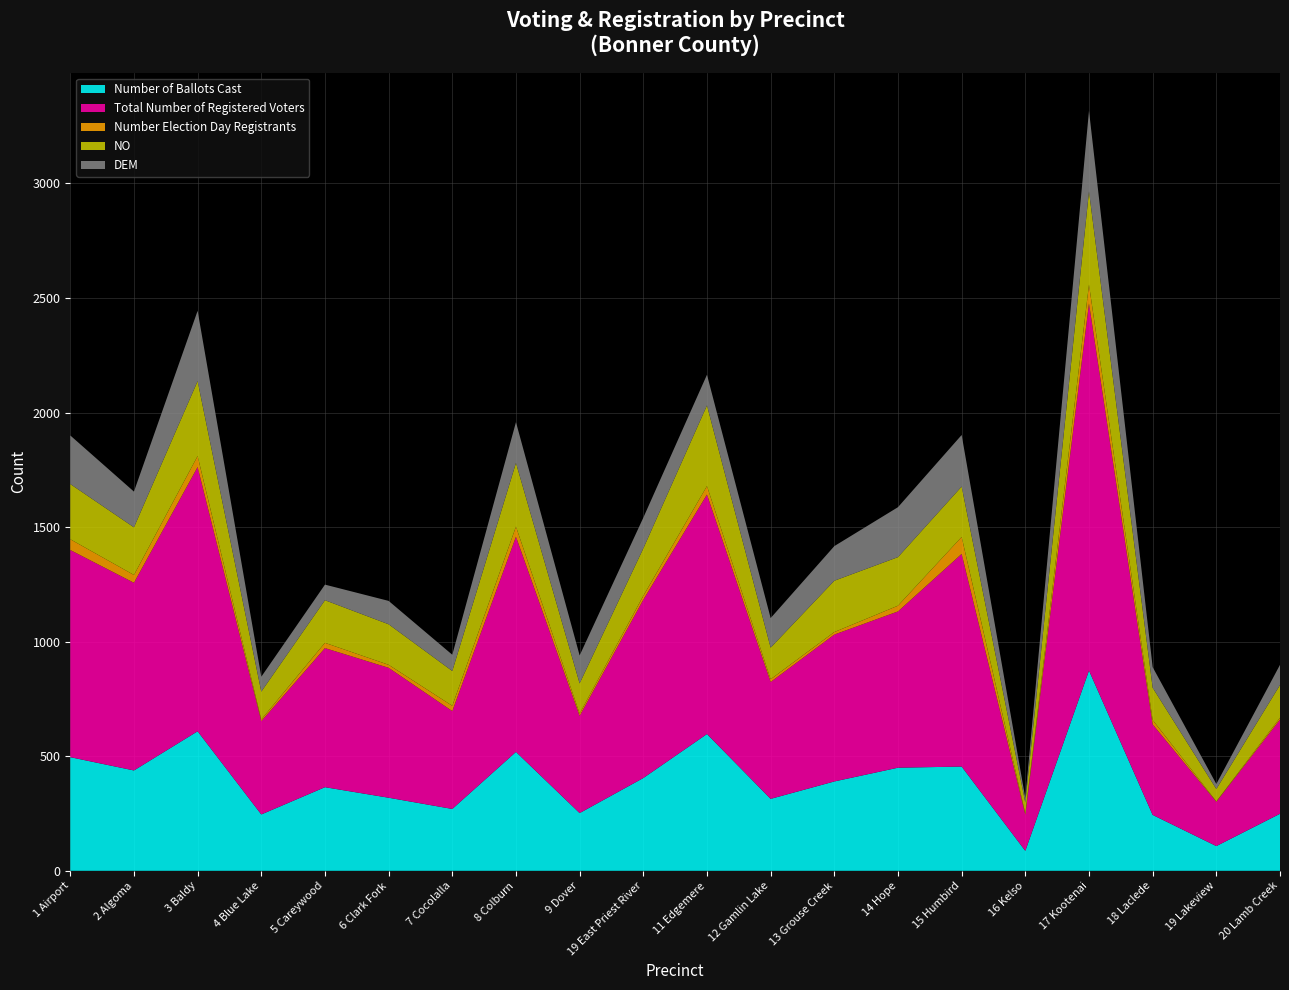

Reading left to right, transcribe all the data shown in this chart.

Number of Ballots Cast: 496	438	609	246	365	319	270	519	252	405	597	314	390	450	455	87	874	244	108	249
Total Number of Registered Voters: 904	819	1153	407	607	567	427	939	424	778	1045	510	641	682	928	158	1602	395	193	411
Number Election Day Registrants: 47	34	48	7	23	13	23	44	10	17	37	12	11	25	74	5	82	19	2	8
NO: 241	208	327	122	186	177	152	278	132	207	352	138	224	212	220	48	407	141	54	143
DEM: 212	156	307	65	68	102	71	178	122	134	134	129	151	218	225	19	352	90	22	88